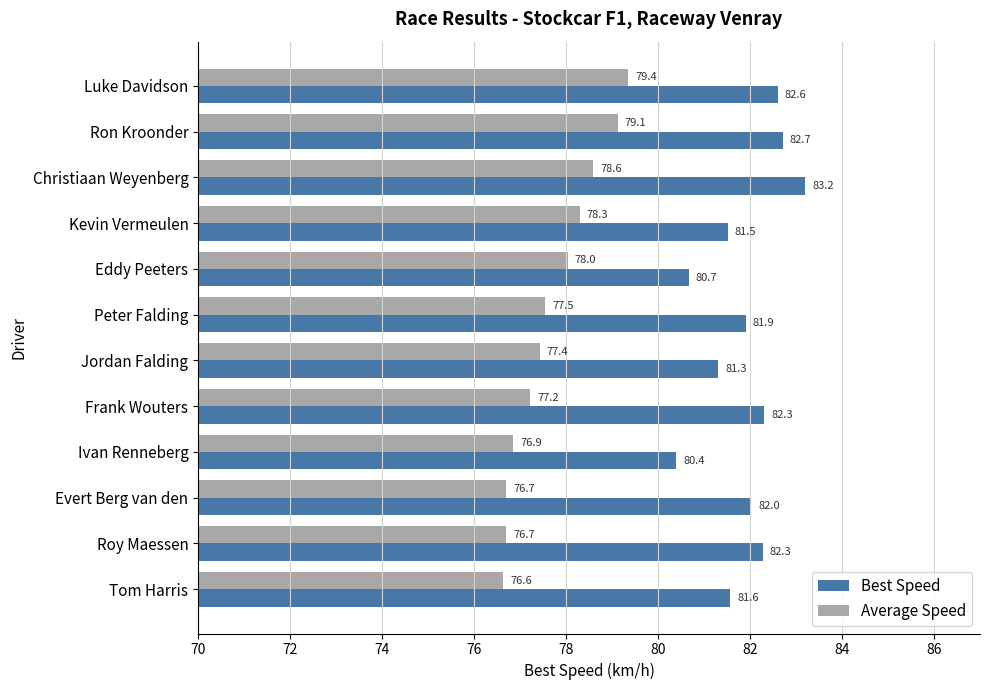

Rank the series by their maximum value, from highest to lowest.

Best Speed, Average Speed